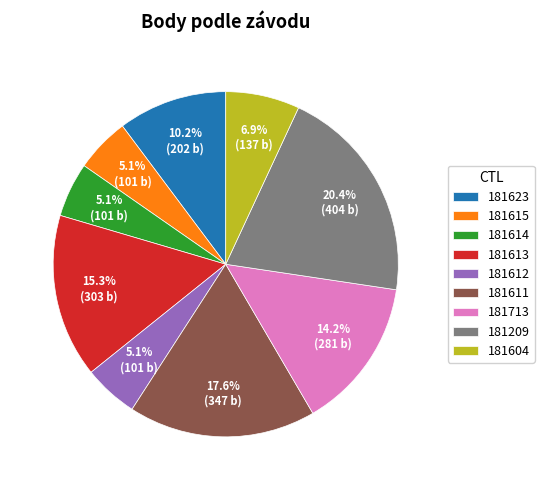

Is 181604 the majority of the pie?

No